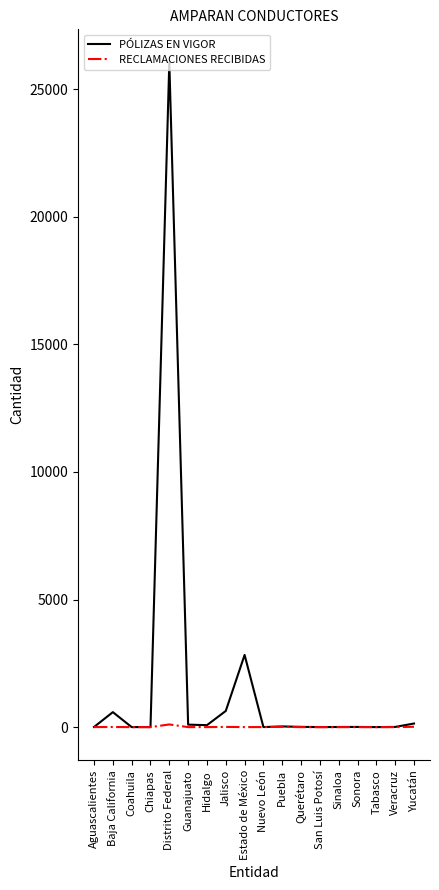

How many lines are shown in the chart?

2